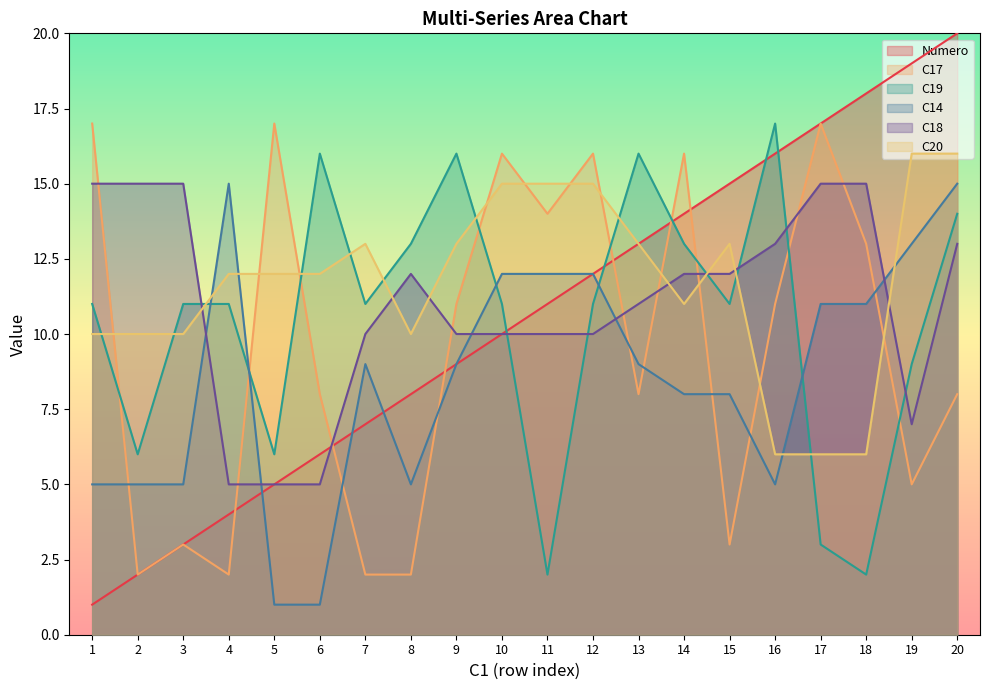

Which category has the highest value in the C20 series?

19